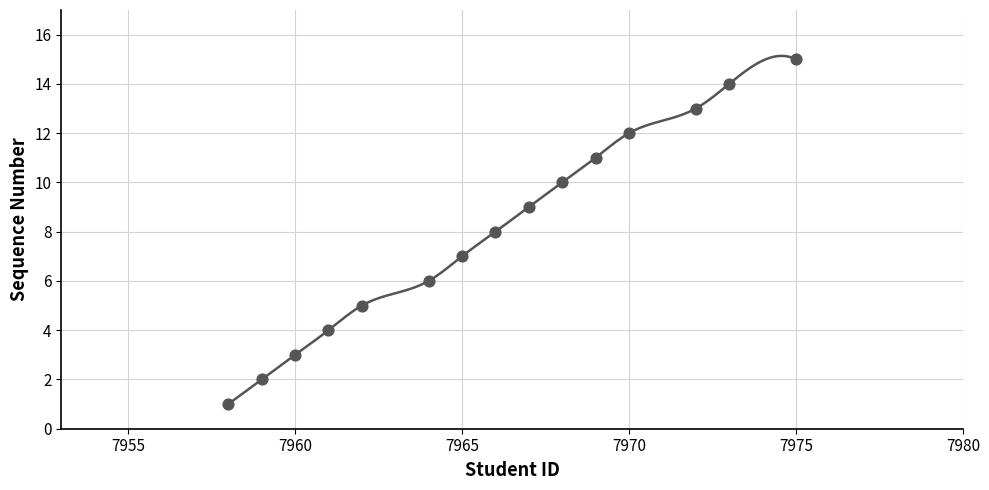

What is the range of Y values (max minus min)?

14